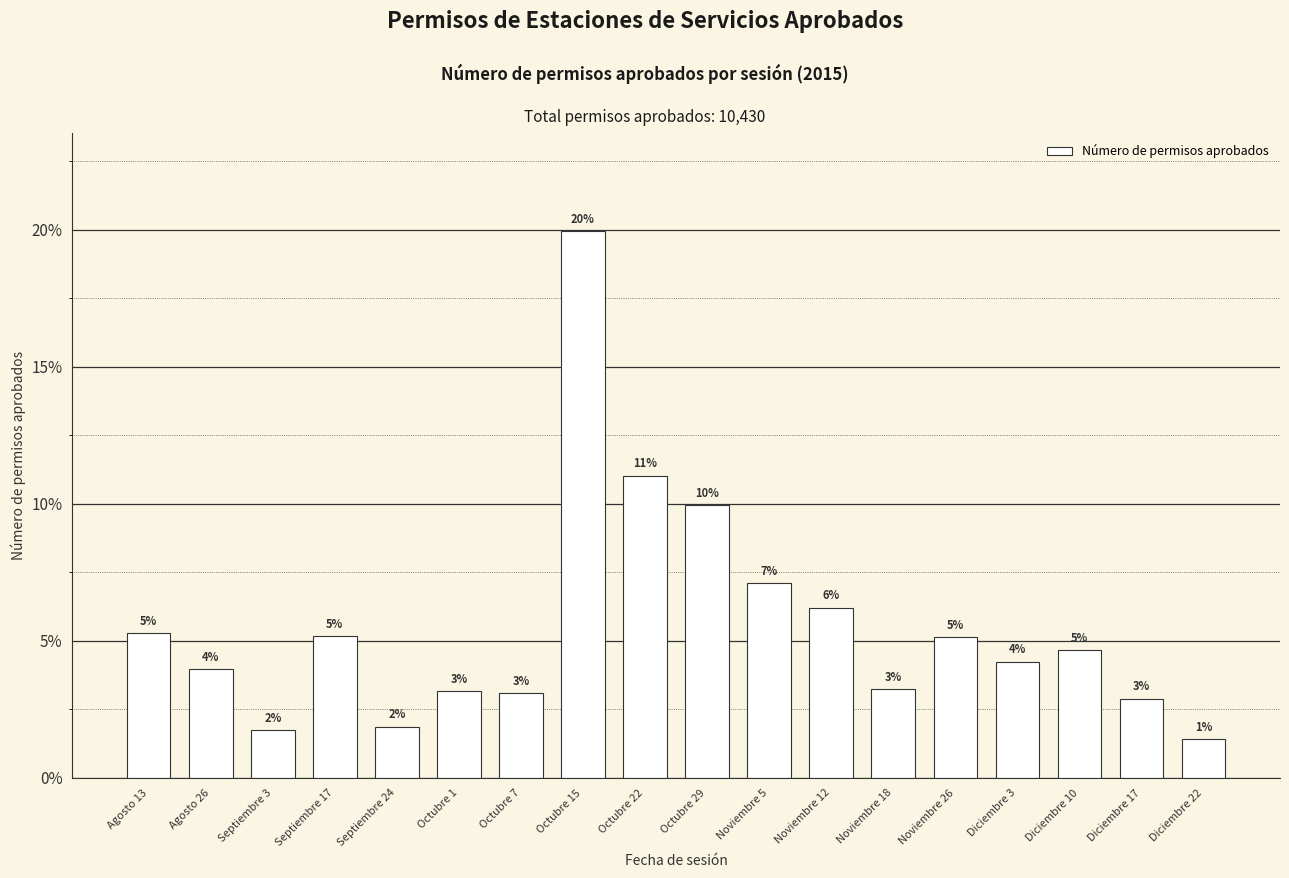

Reading right to left, transcribe all the data shown in this chart.

Diciembre 22=0.0	Diciembre 17=0.0	Diciembre 10=0.0	Diciembre 3=0.0	Noviembre 26=0.1	Noviembre 18=0.0	Noviembre 12=0.1	Noviembre 5=0.1	Octubre 29=0.1	Octubre 22=0.1	Octubre 15=0.2	Octubre 7=0.0	Octubre 1=0.0	Septiembre 24=0.0	Septiembre 17=0.1	Septiembre 3=0.0	Agosto 26=0.0	Agosto 13=0.1